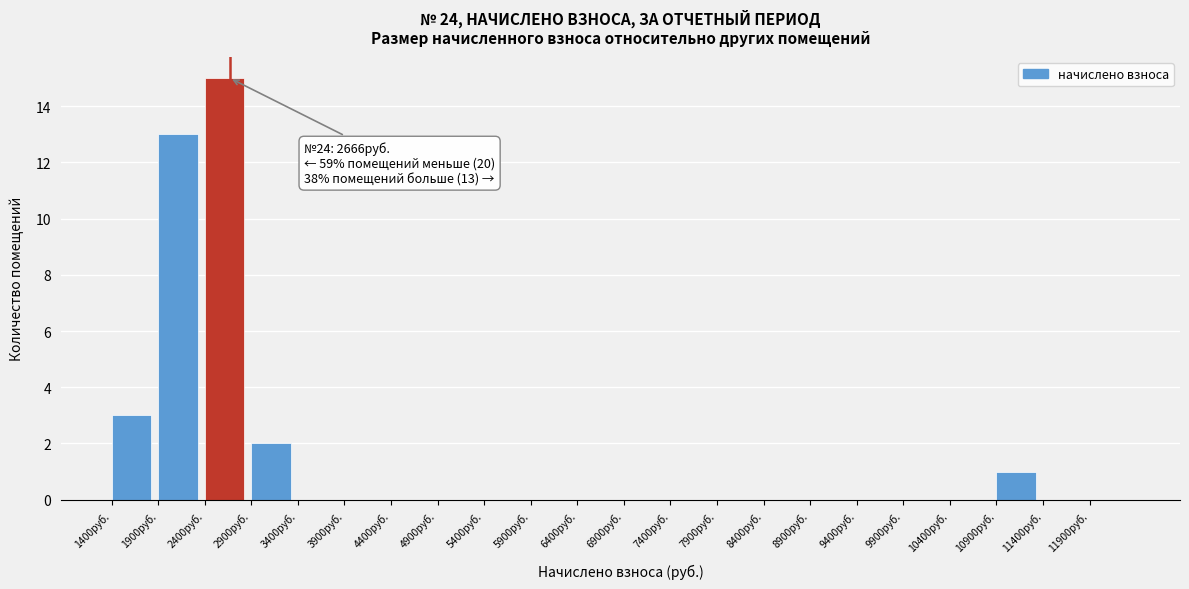

Over which range of the x-axis is the bar tallest?

2400 to 2900